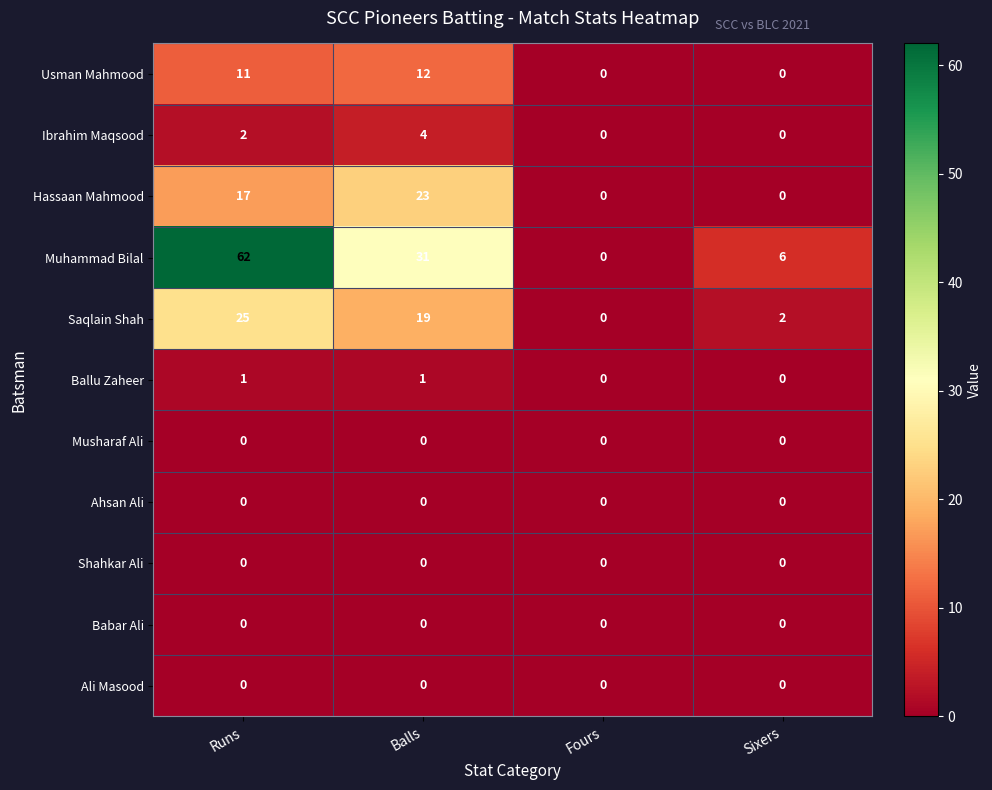

What is the total value across all series at Sixers?

8